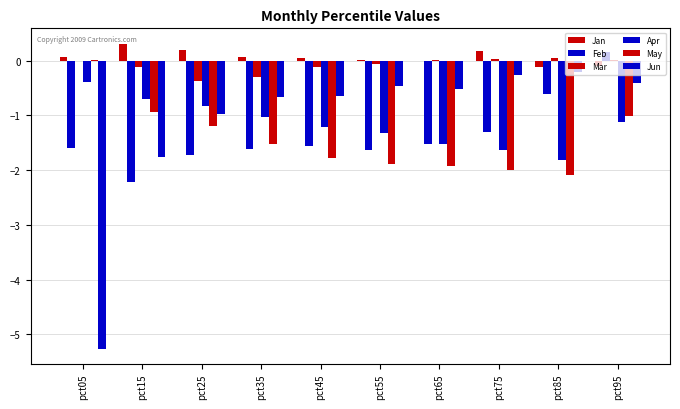

How many positive values does the Feb series have?

1